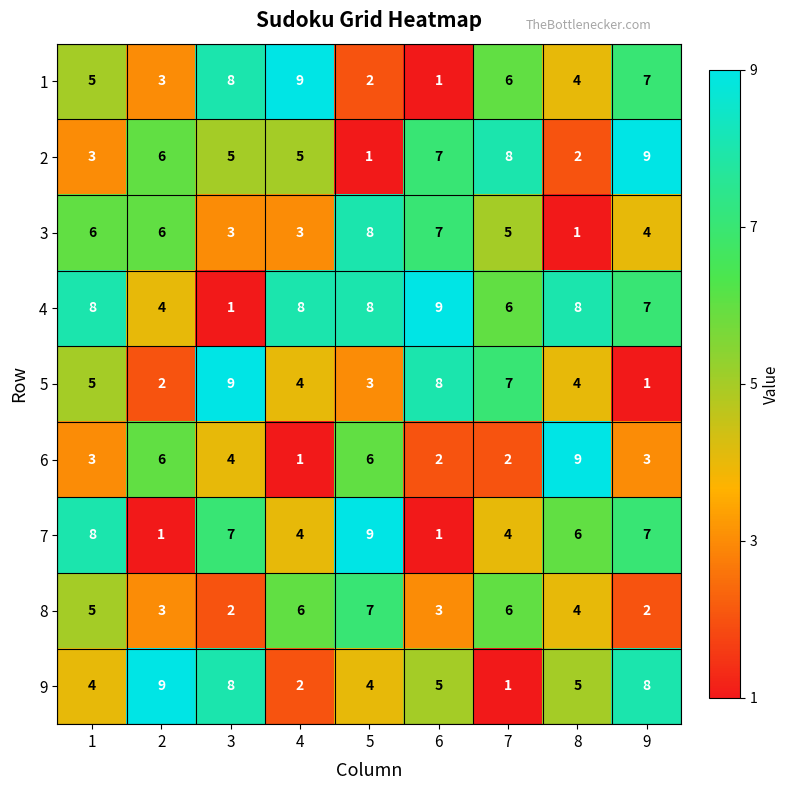

What is the total value across all series at 1?

47